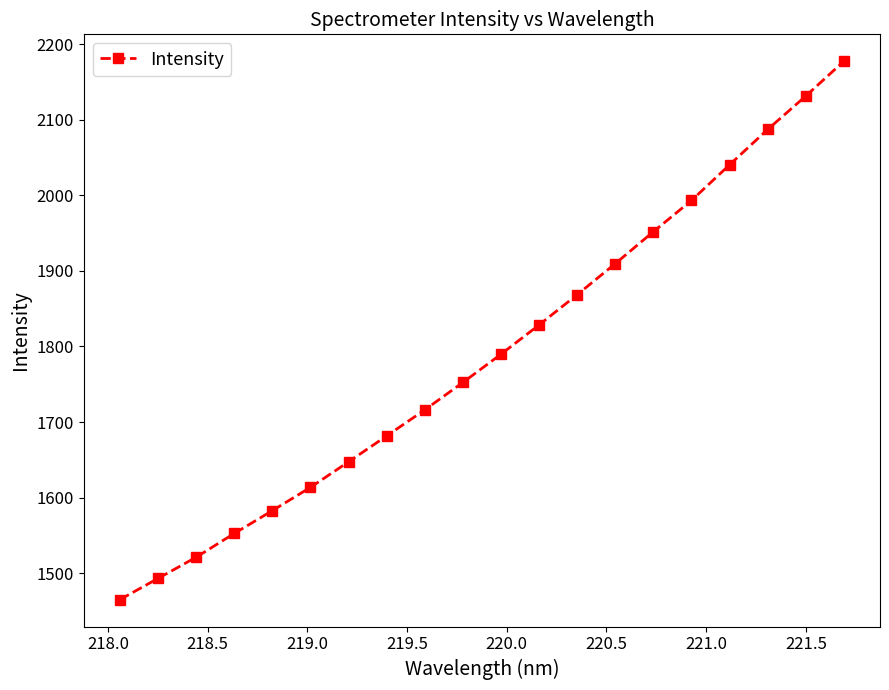

What is the difference between the maximum and second lowest values?

684.2